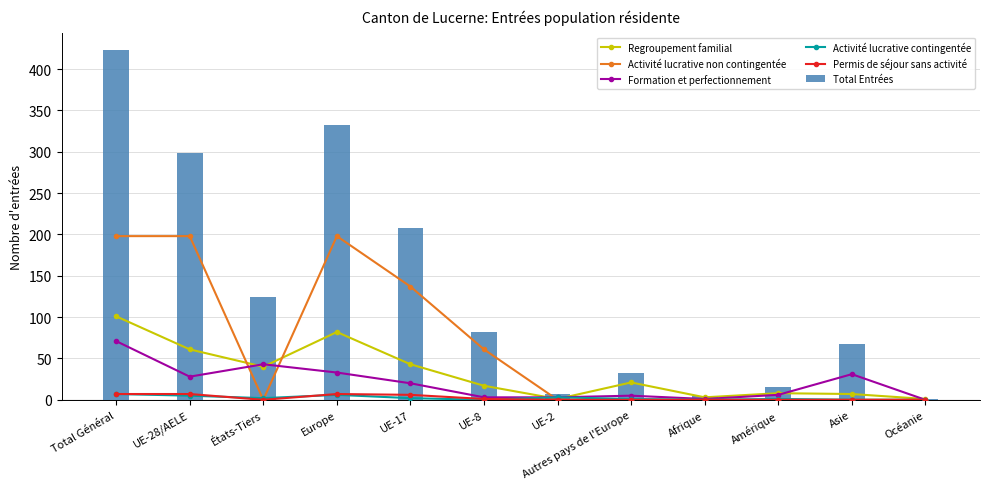

Is it true that Activité lucrative contingentée equals 1 at UE-2?

False